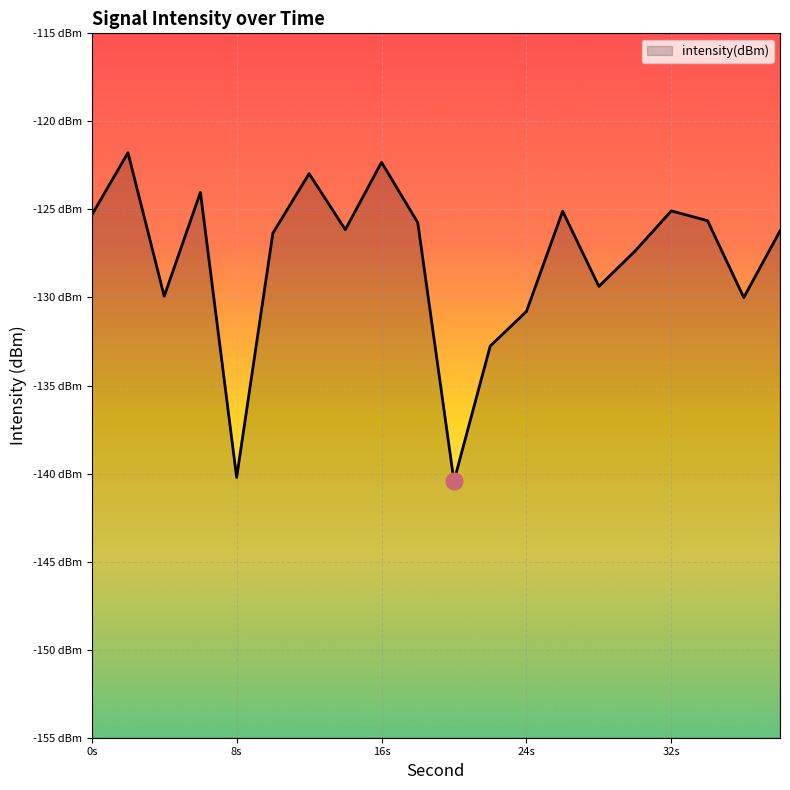

At which category does the data reach its first local valley?

4